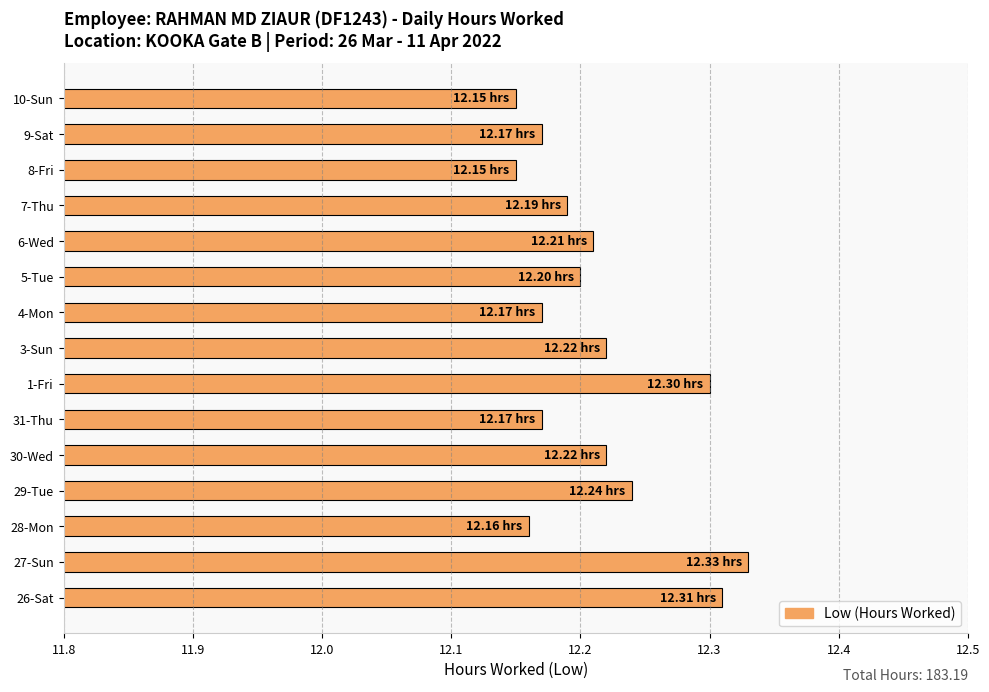

What is the sum of all values?

183.2